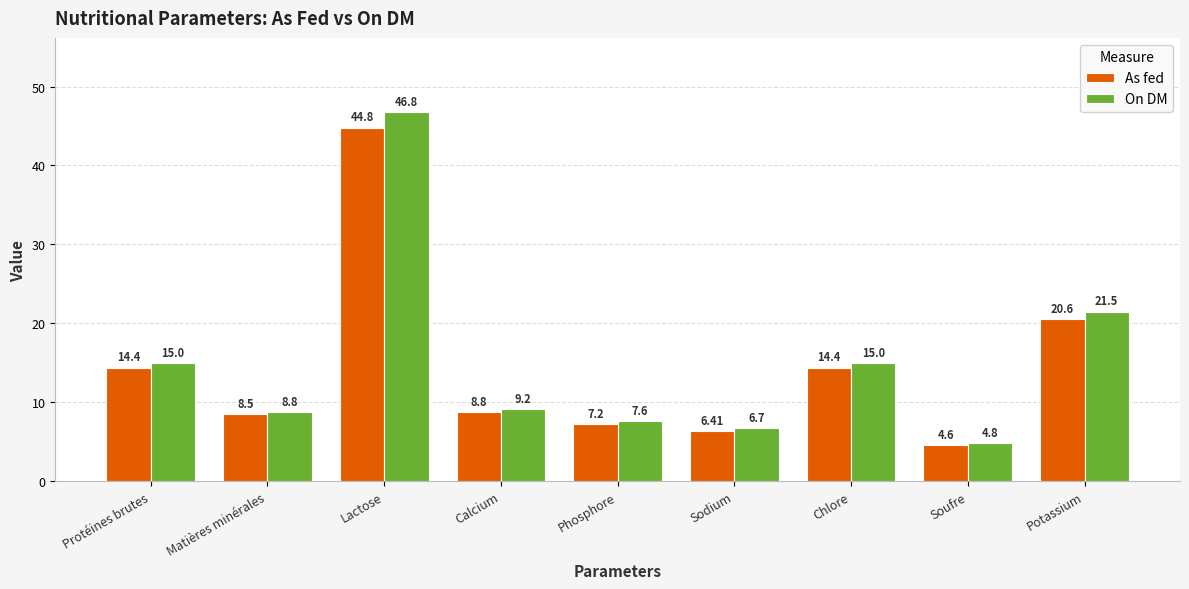

How many categories are shown in the chart?

9